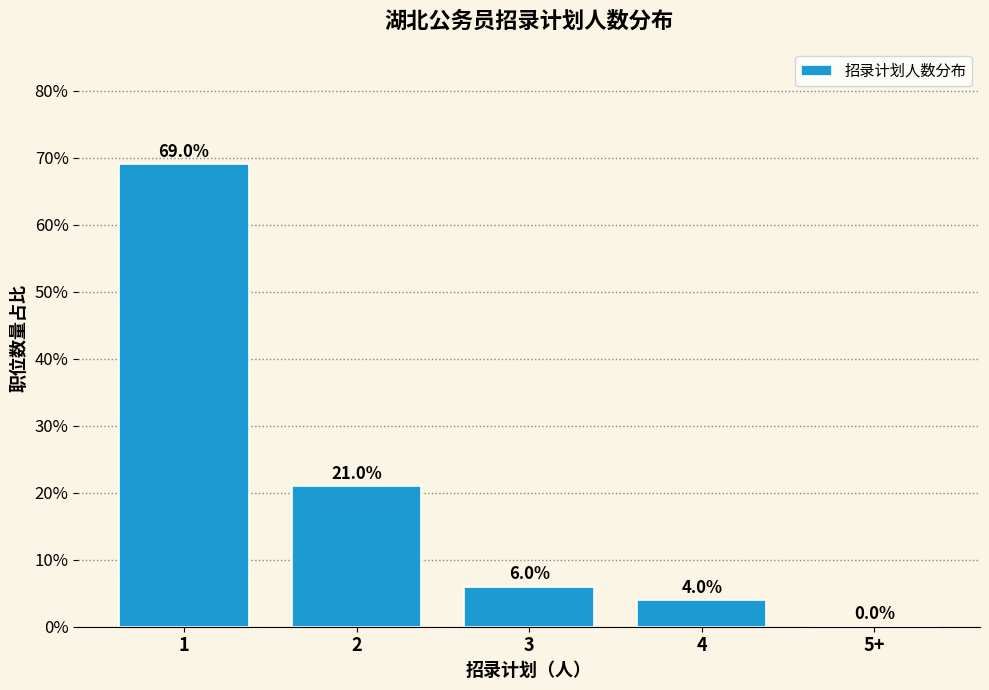

Reading right to left, transcribe all the data shown in this chart.

5+=0	4=4	3=6	2=21	1=69